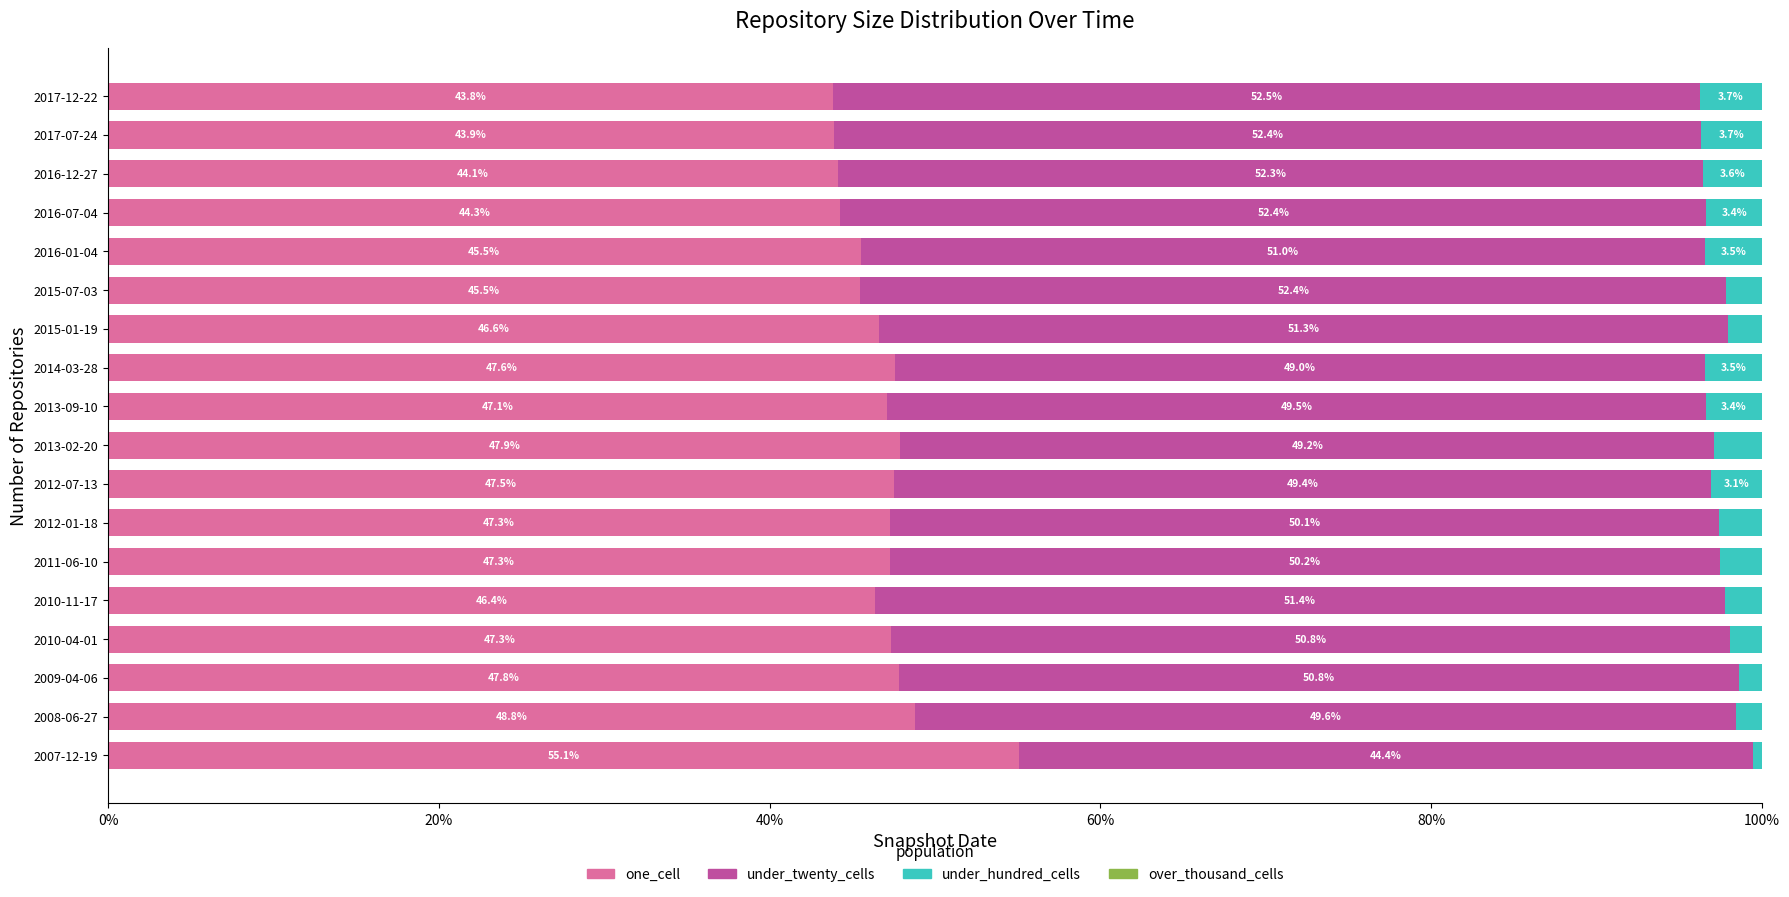

The one_cell series shows 17.7 at 2010-04-01. True or false?

False